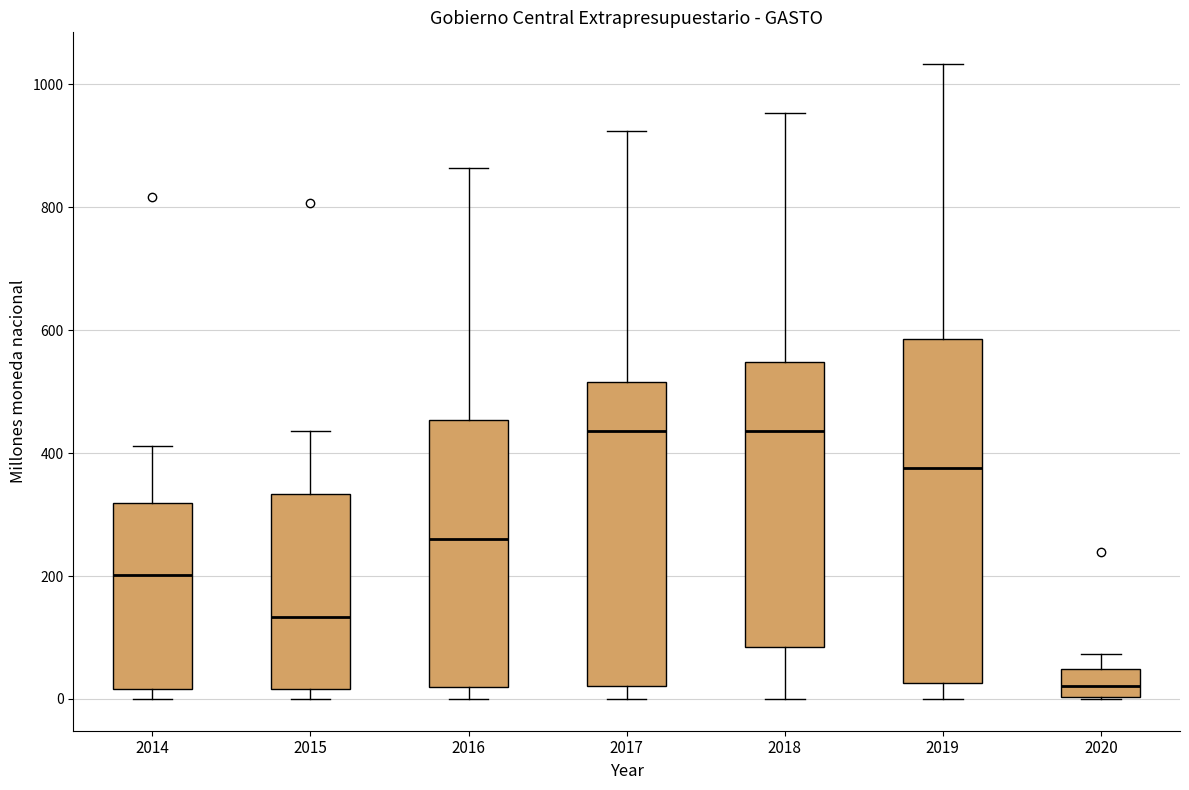

Which box's median line is the lowest?

2020